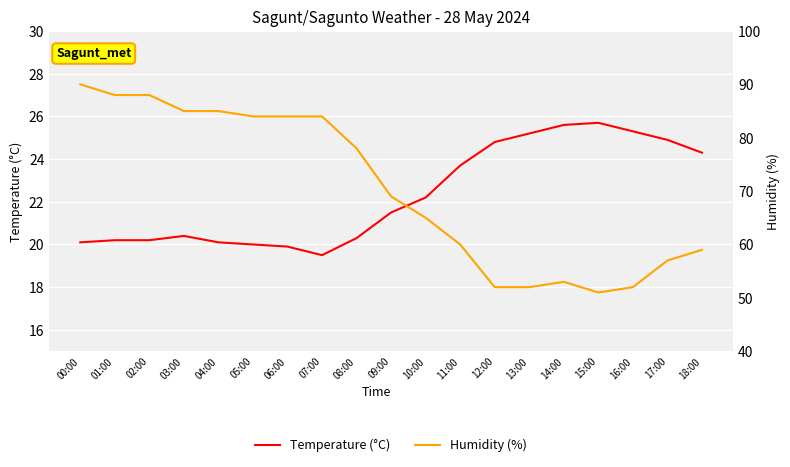

In Humidity (%), how many points are lower than both neighbors (excluding endpoints)?

1